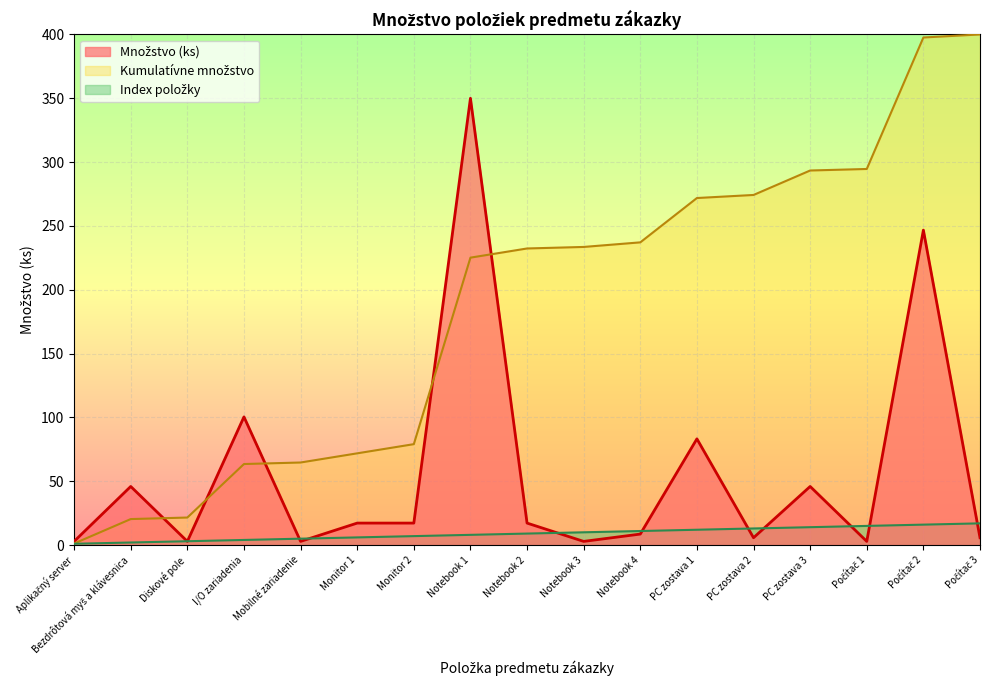

What is the approximate value of Množstvo (ks) at Notebook 2?

17.2